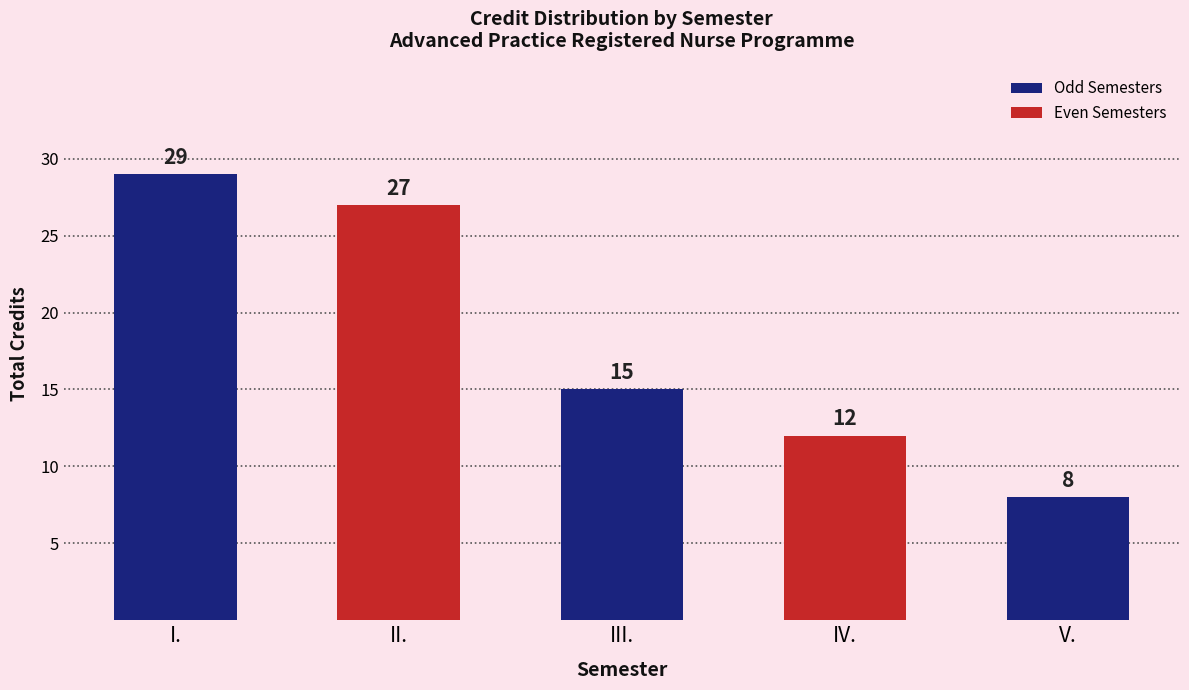

The chart shows a value of 10 at III.. True or false?

False